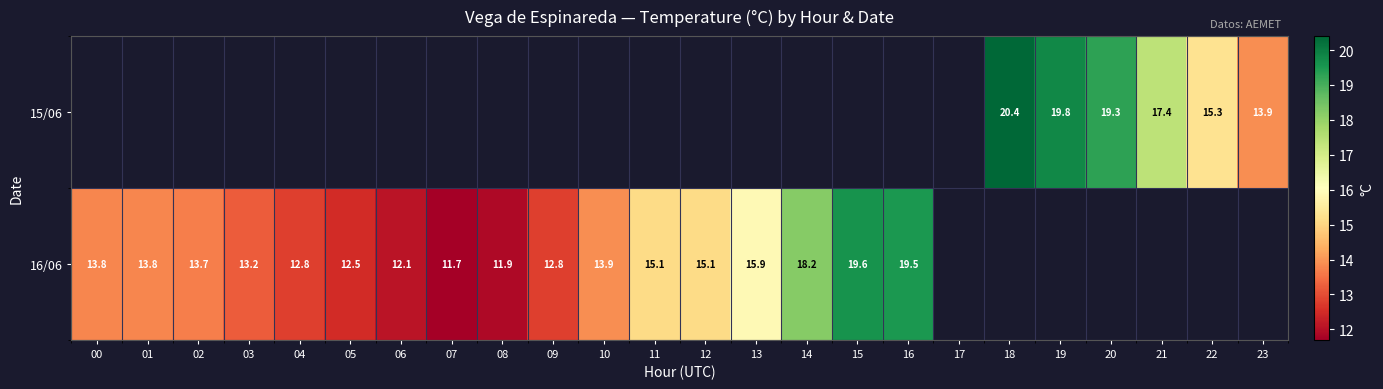

Count the number of categories in the chart.

24